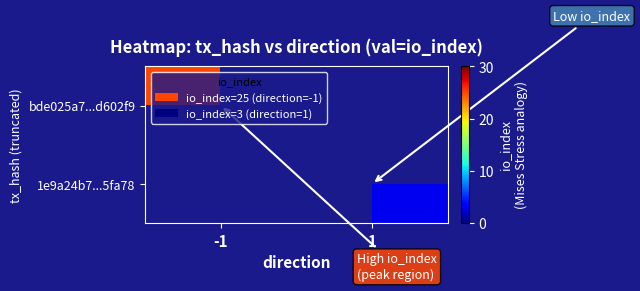

Is the value of 1e9a24b7...5fa78 at 1 greater than the value of bde025a7...d602f9 at -1?

No